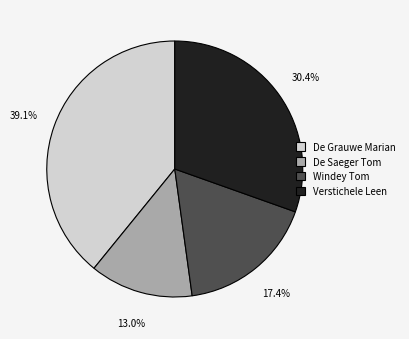

What is the largest slice in the pie chart?

De Grauwe Marian